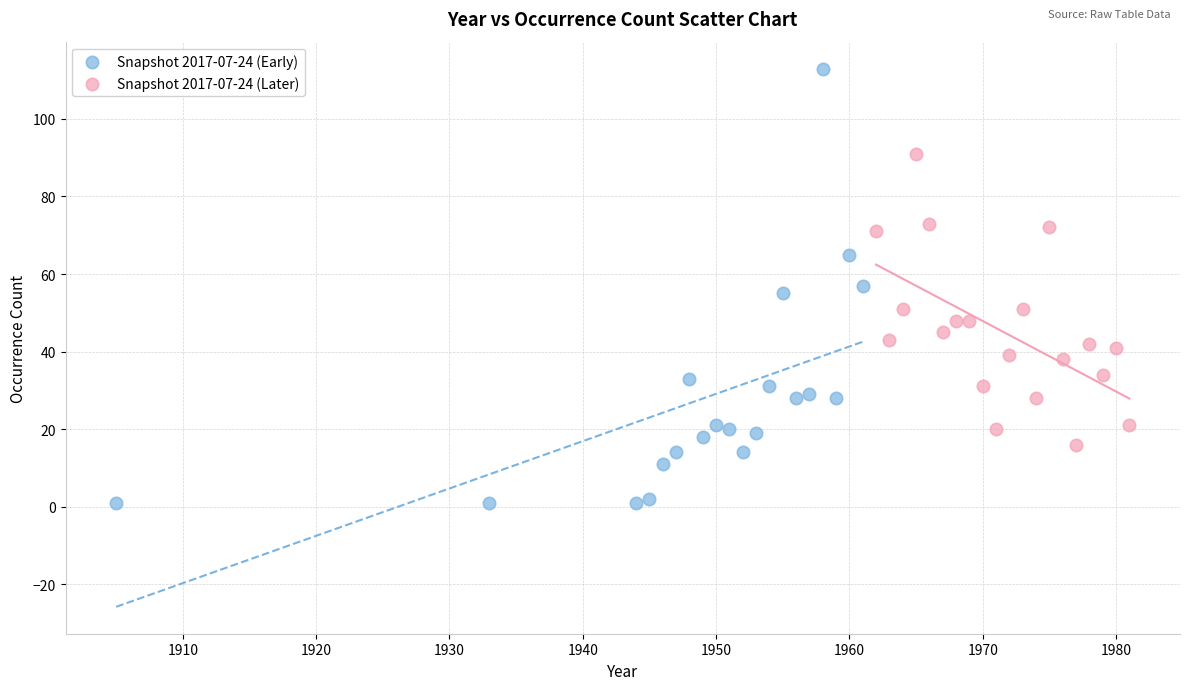

Which series has the widest spread of Y values?

Snapshot 2017-07-24 (Early)